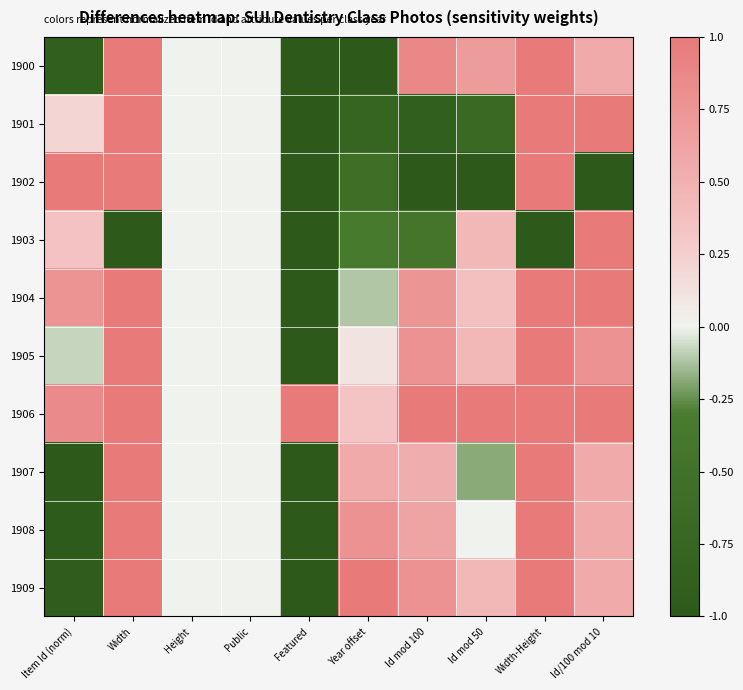

Between Id mod 50 and Item Id (norm), which is larger?

Id mod 50